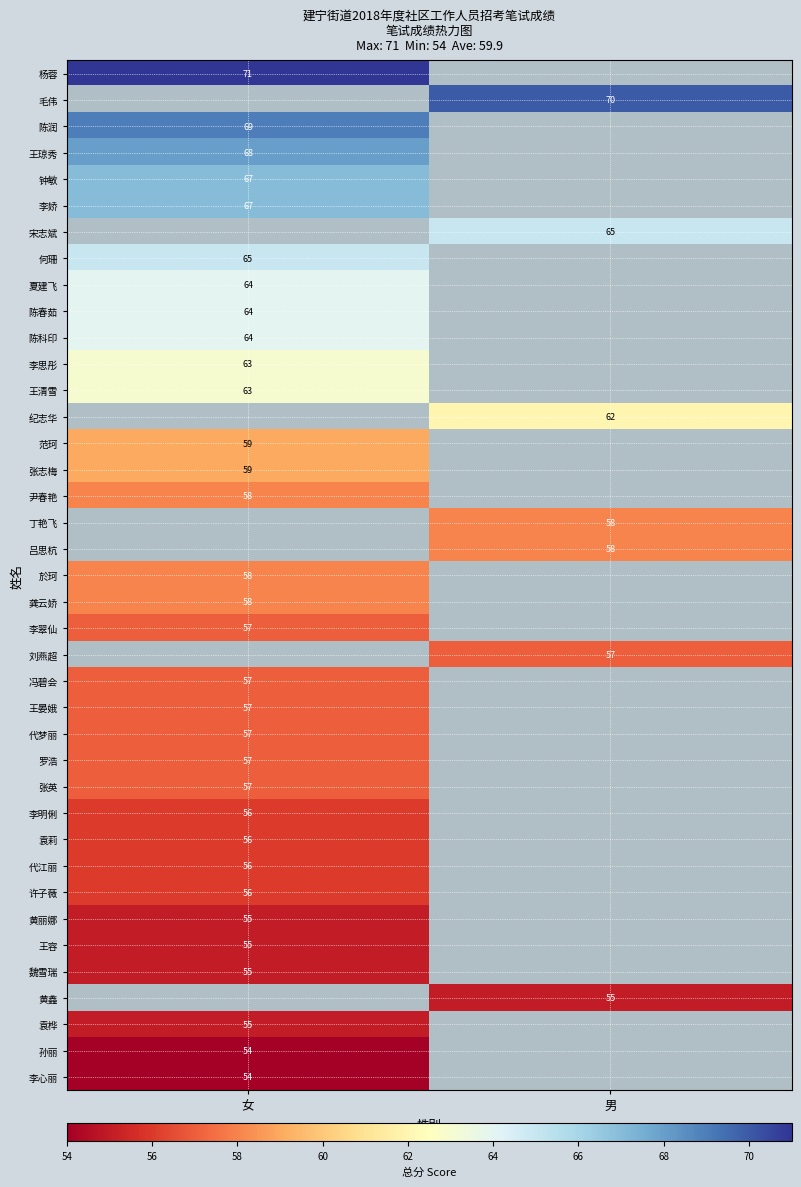

At how many categories does at least one series exceed 65?

2